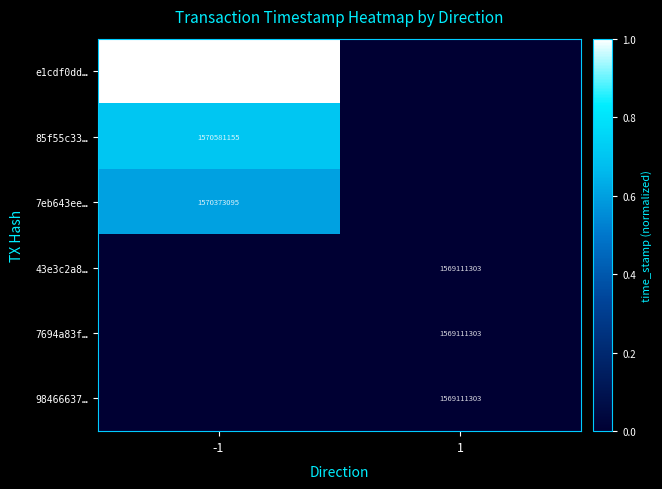

The value of 7eb643ee… at -1 is 2491135633. True or false?

False